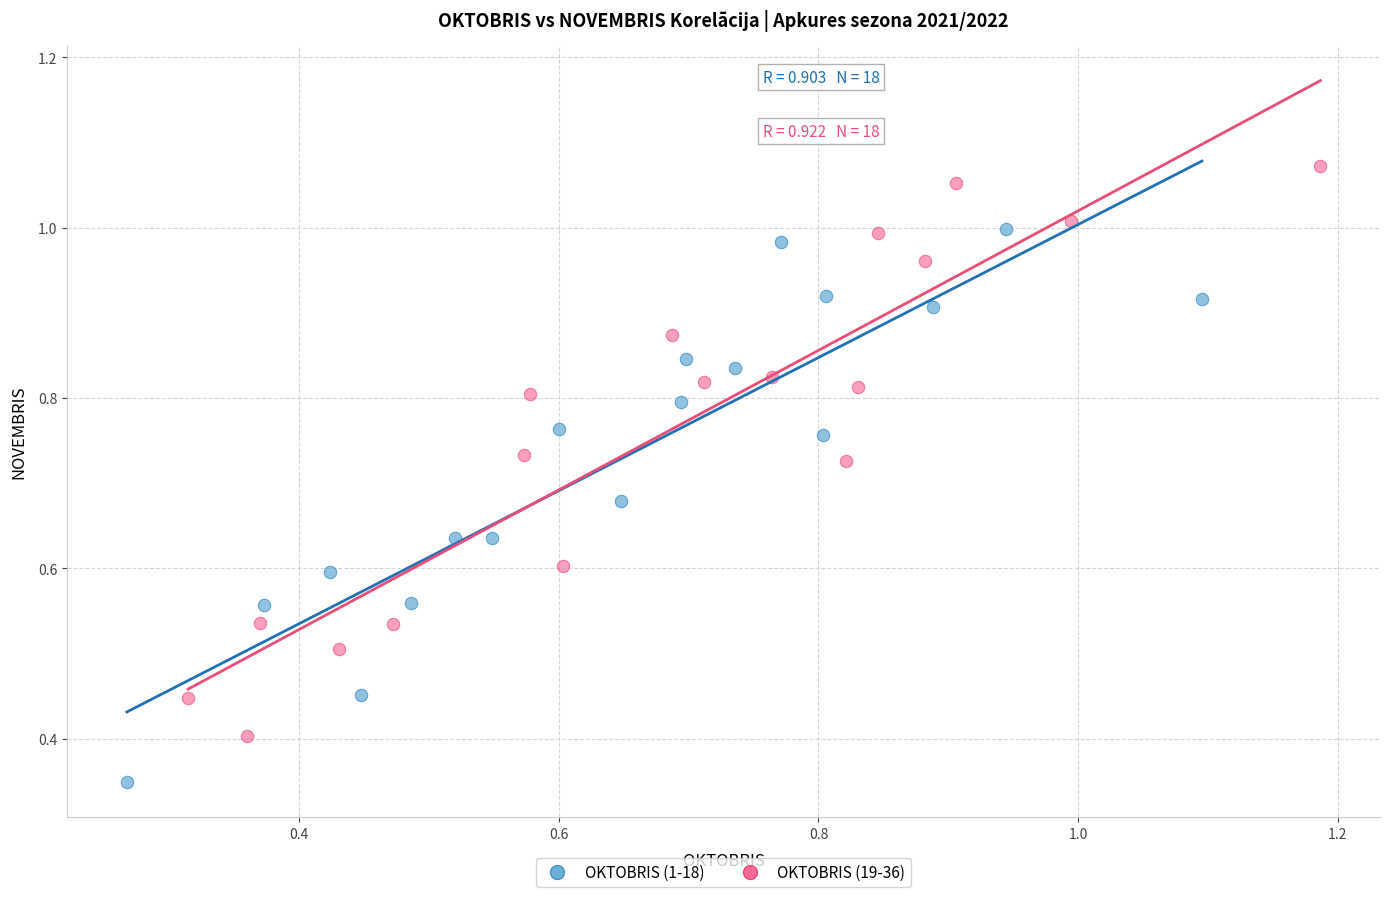

Which series contains the highest Y value?

OKTOBRIS (19-36)